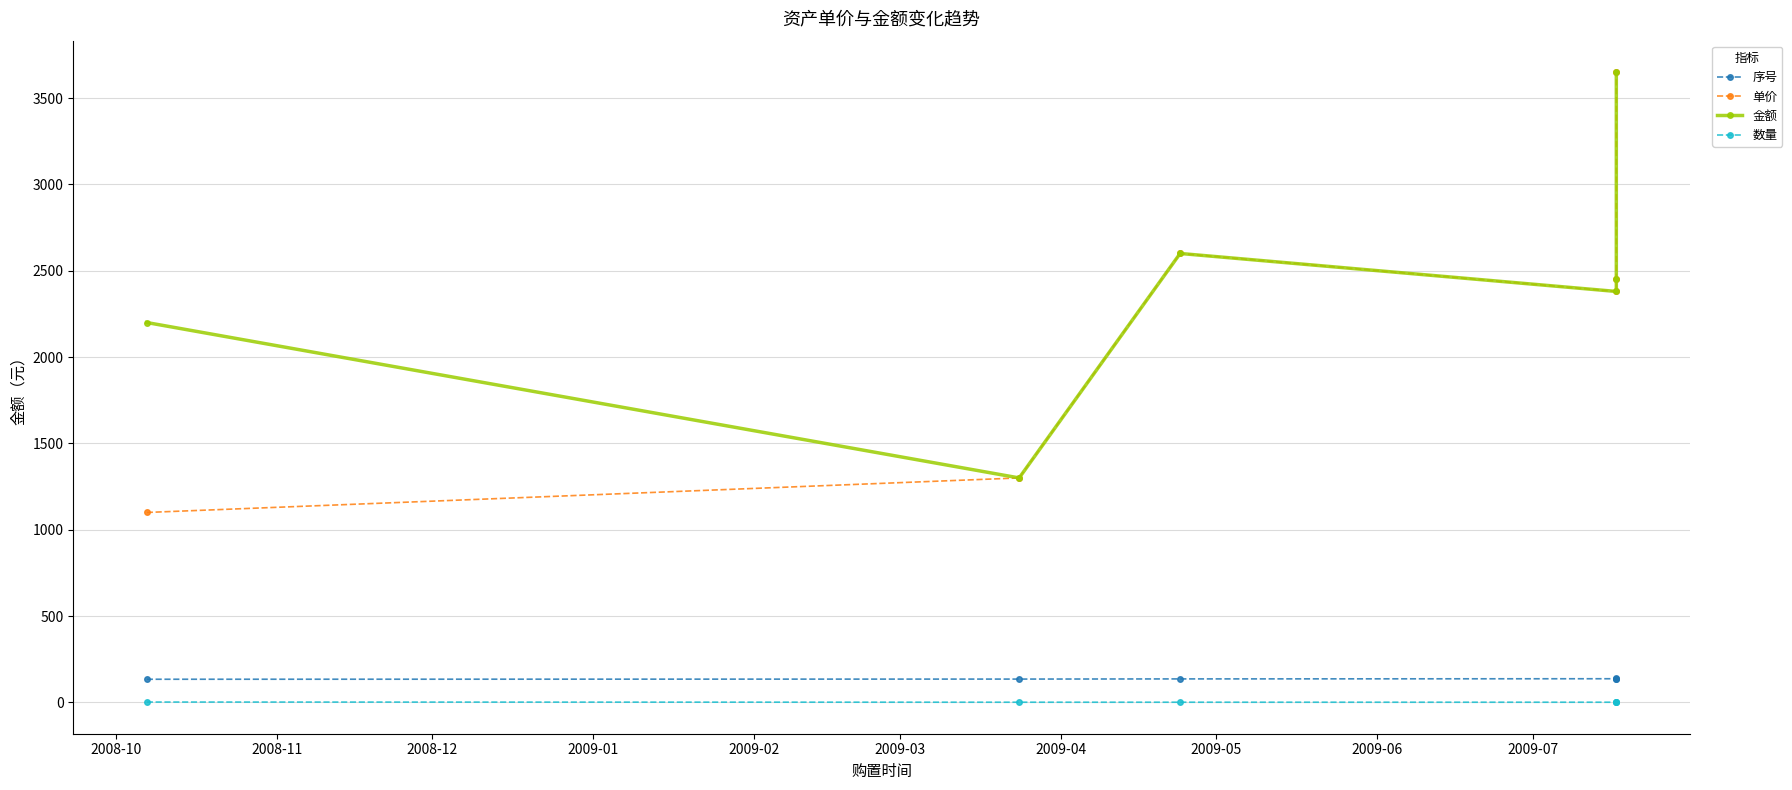

True or false: 数量 and 单价 intersect in this chart.

False